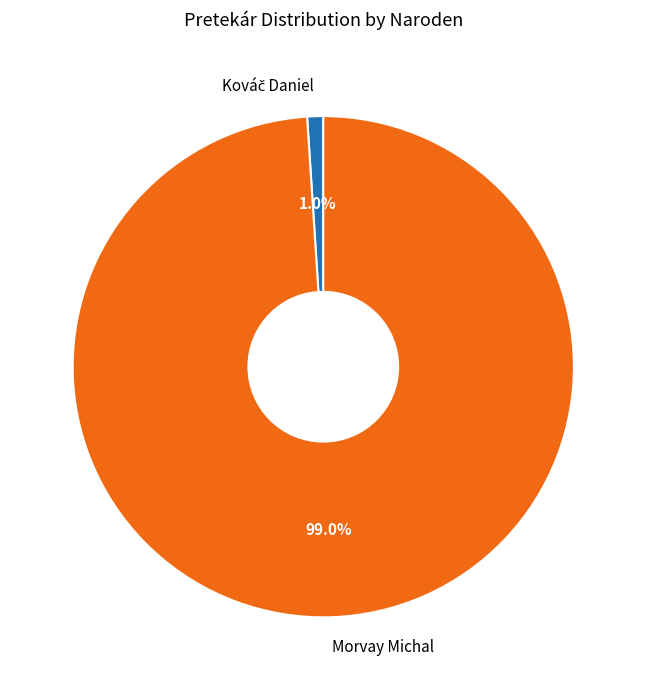

What is the largest slice in the pie chart?

Morvay Michal